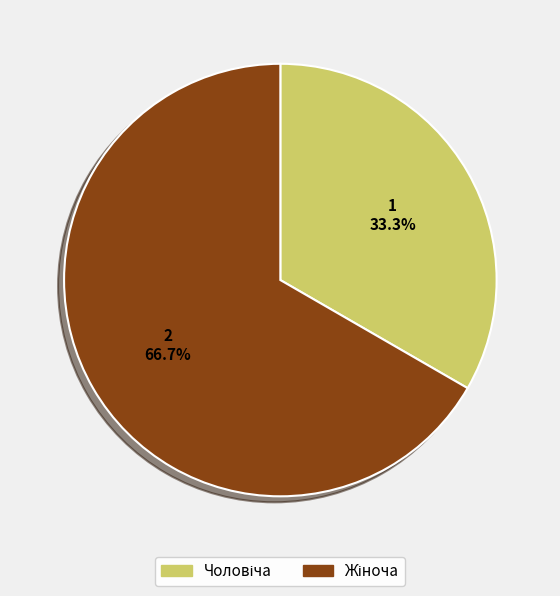

Is there any slice that represents more than half of the pie?

Yes